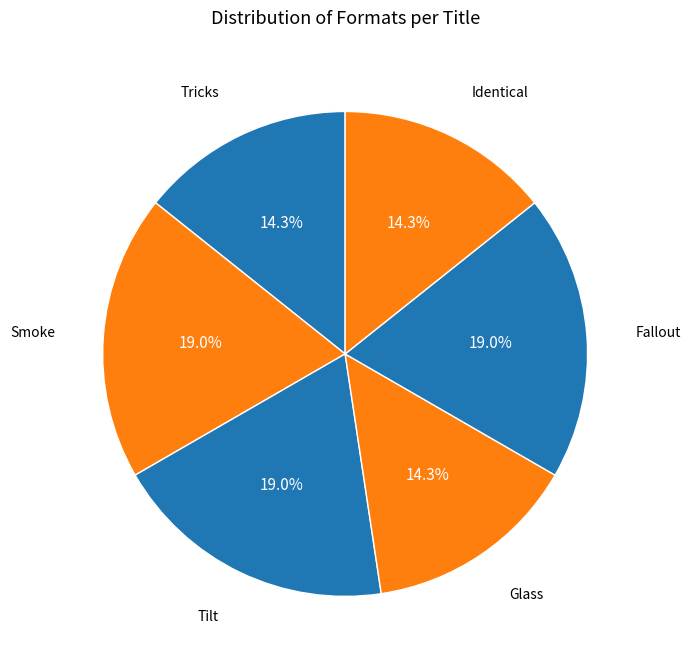

Combined, what portion of the pie is Smoke and Tricks?

33.3%